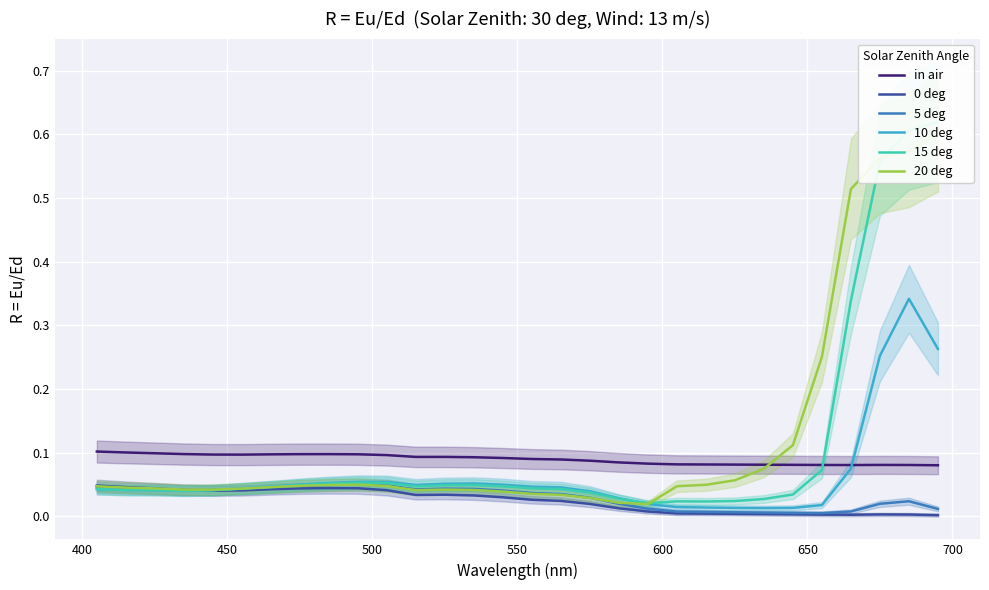

How many intersections are there between 10 deg and in air?

1